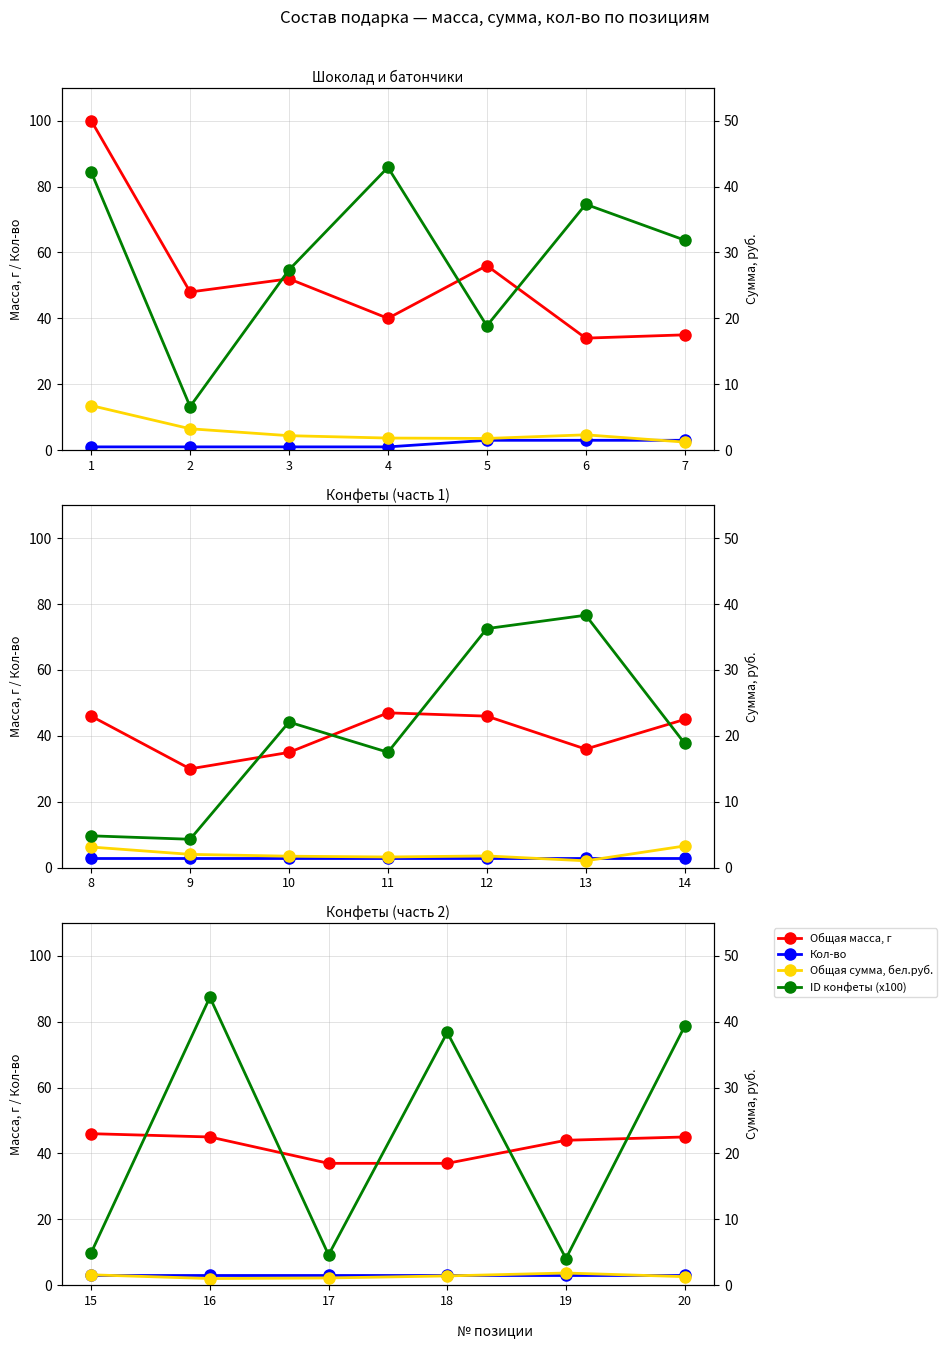

True or false: Общая сумма, бел.руб. has more than 0 points higher than both neighbors.

True